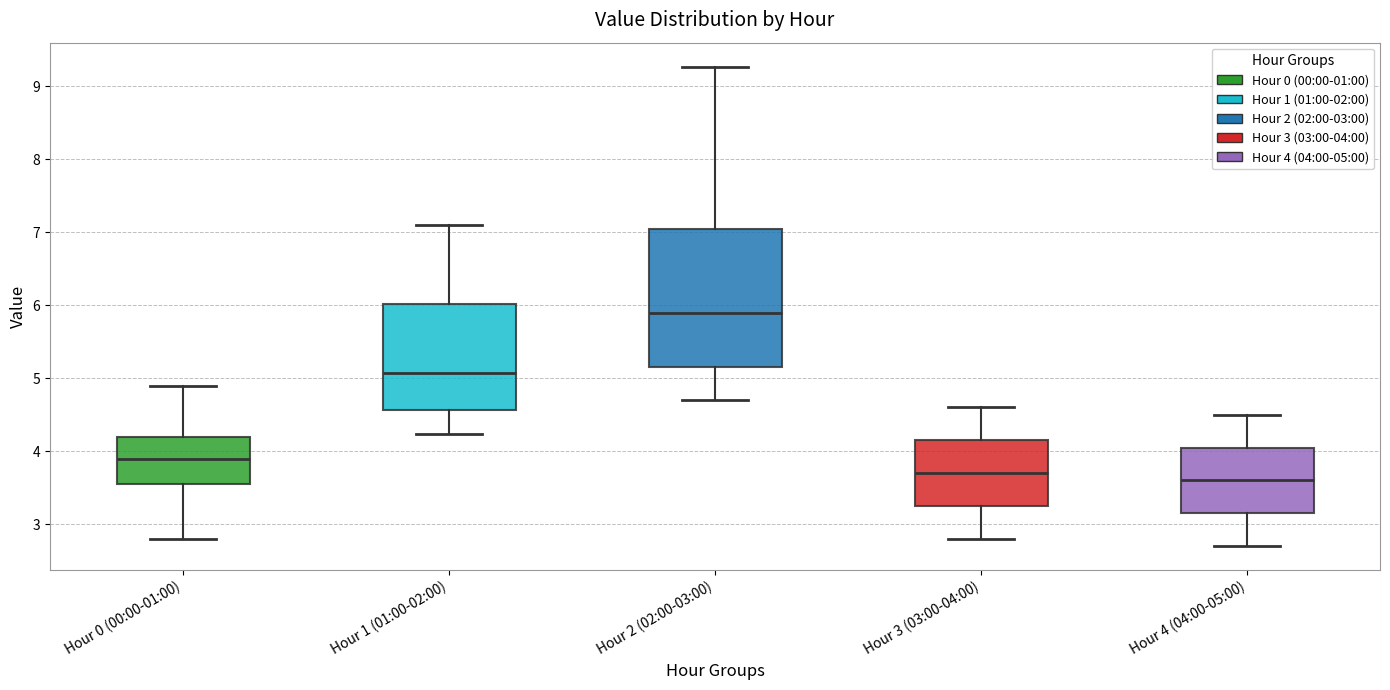

Where is the upper edge of the box for Hour 4 (04:00-05:00) on the y-axis? The values are not printed on the chart, so give them approximately, as read against the axis.

4.1